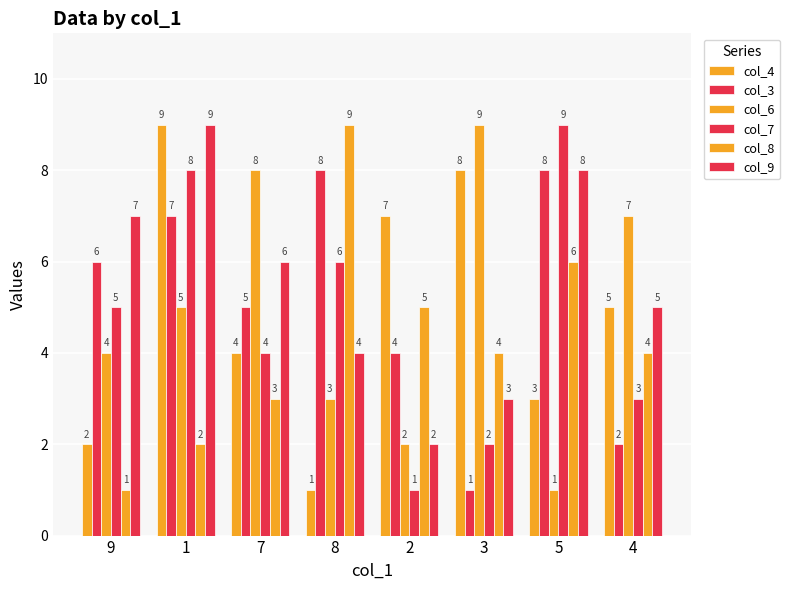

What is the label of the 3rd bar from the left?

7